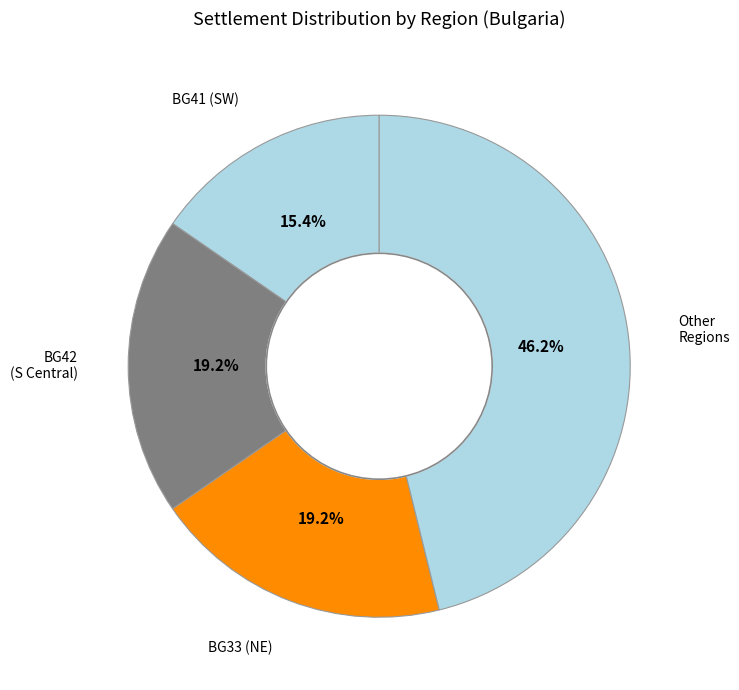

How many segments does this pie chart have?

4